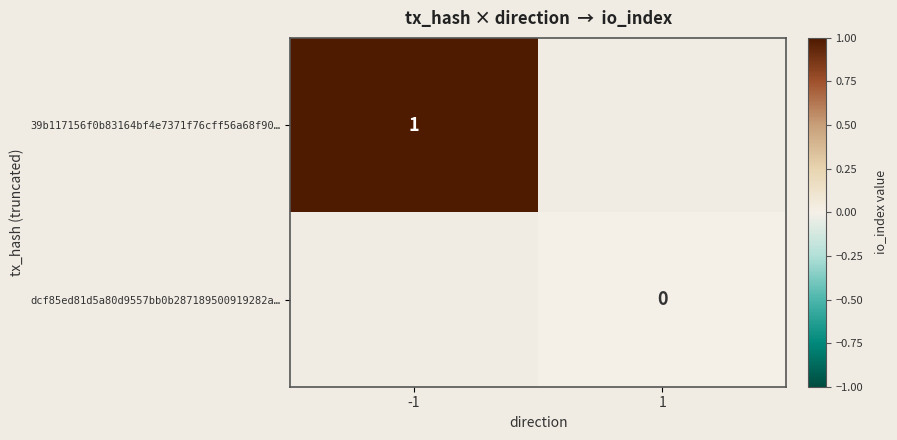

What is the maximum value shown in the chart?

1.0